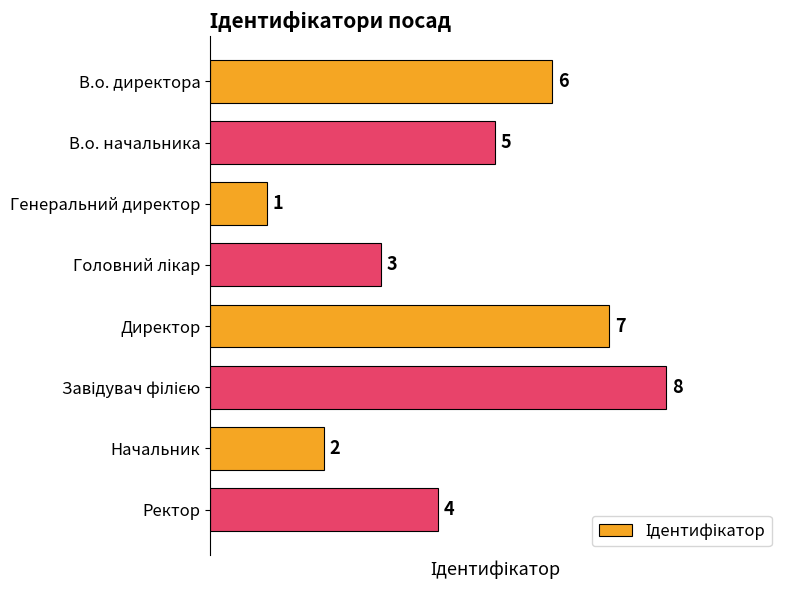

What is the difference between the maximum and minimum values?

7